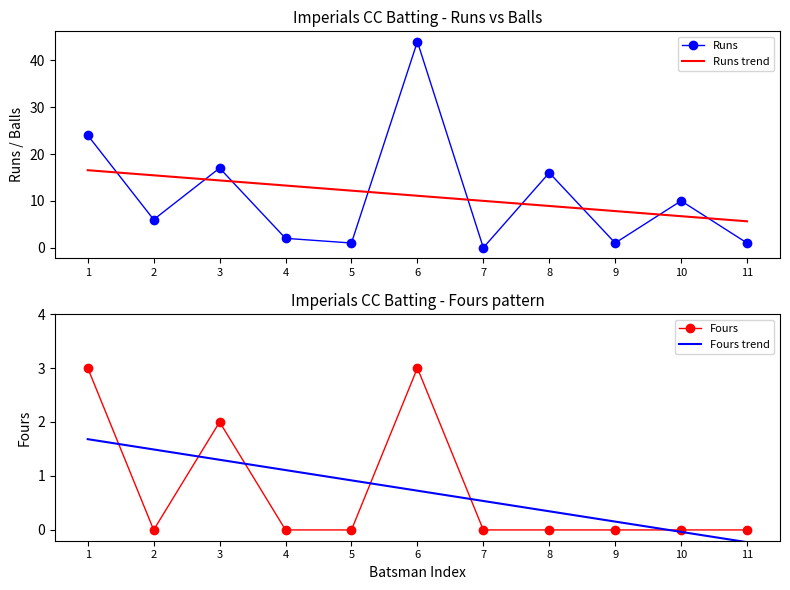

How many lines are shown in the chart?

4